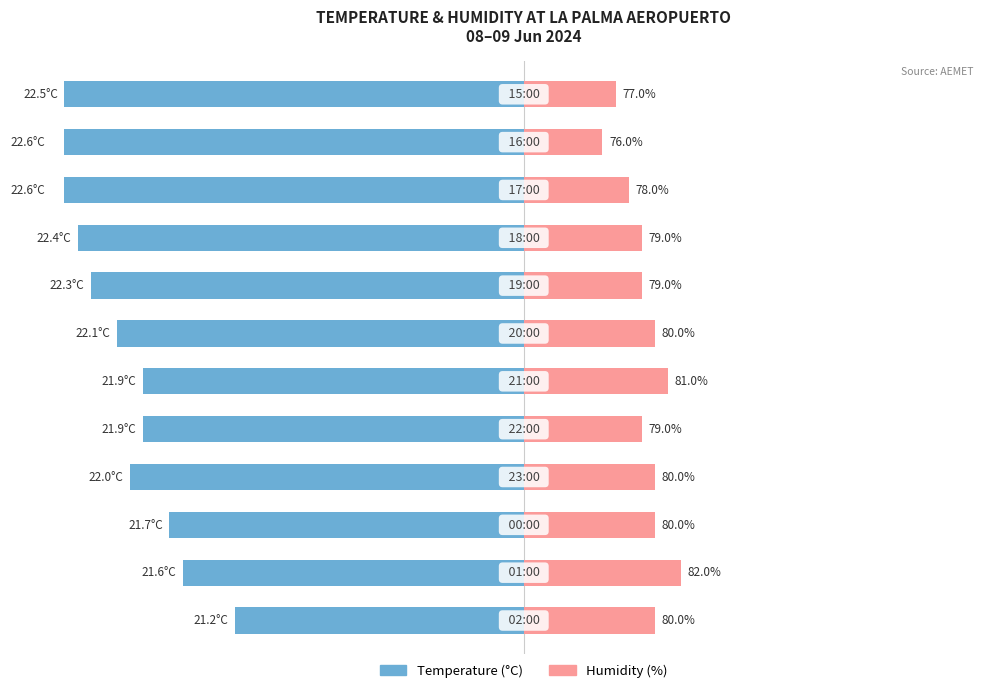

Rank the series by their average value, from lowest to highest.

Temperature (°C), Humidity (%)